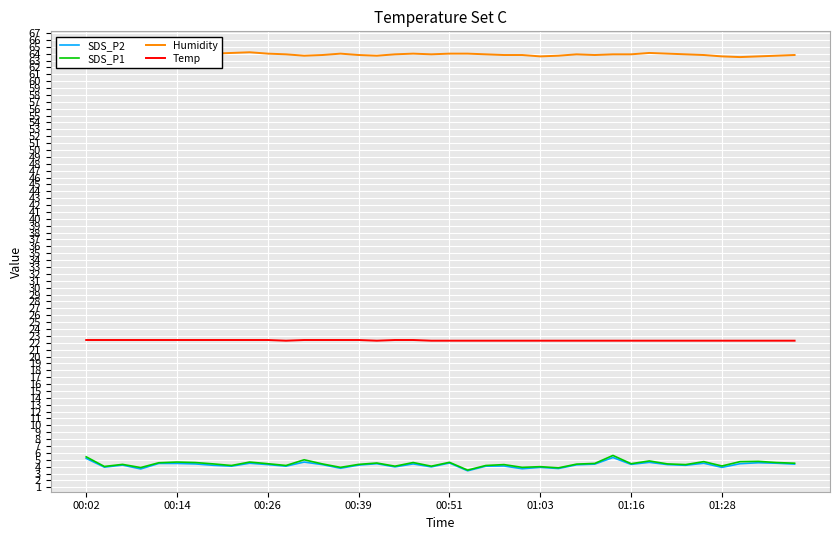

What is the maximum value for Humidity?

64.2